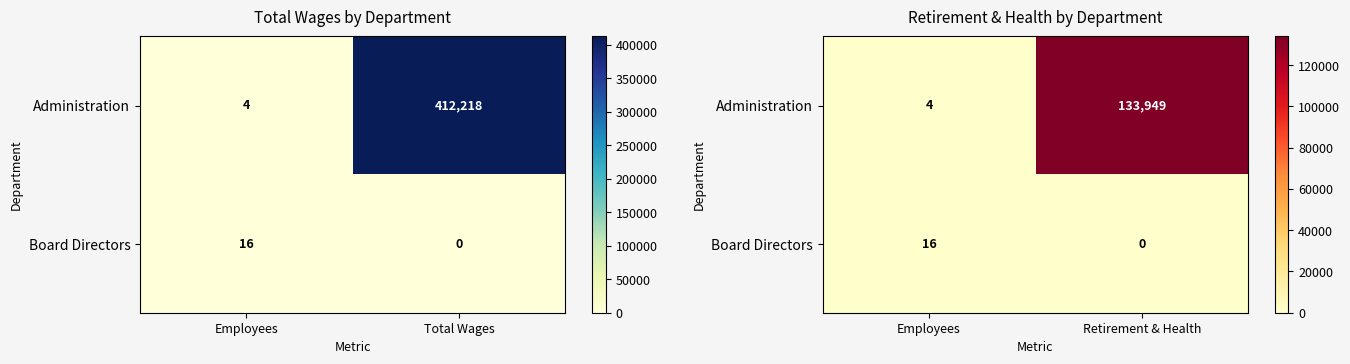

Which label corresponds to the smallest value in the chart?

Retirement & Health